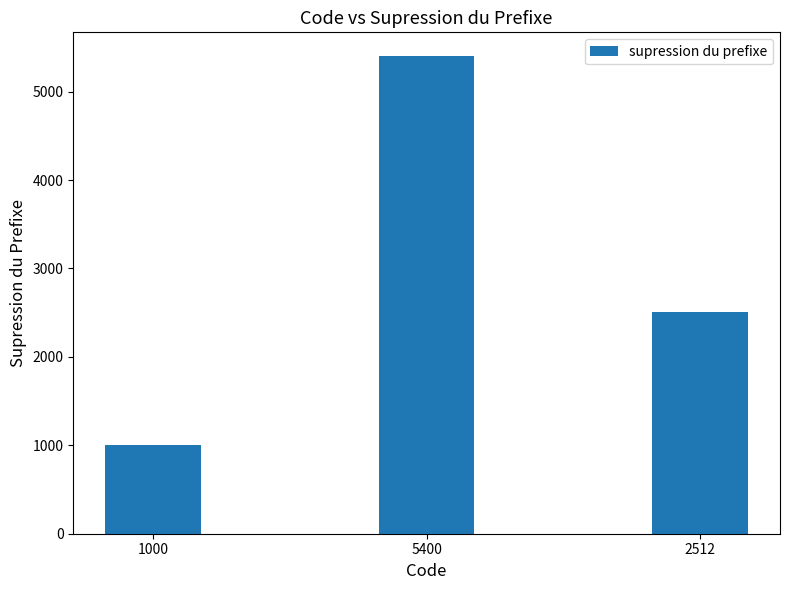

Reading right to left, transcribe all the data shown in this chart.

2512	5400	1000